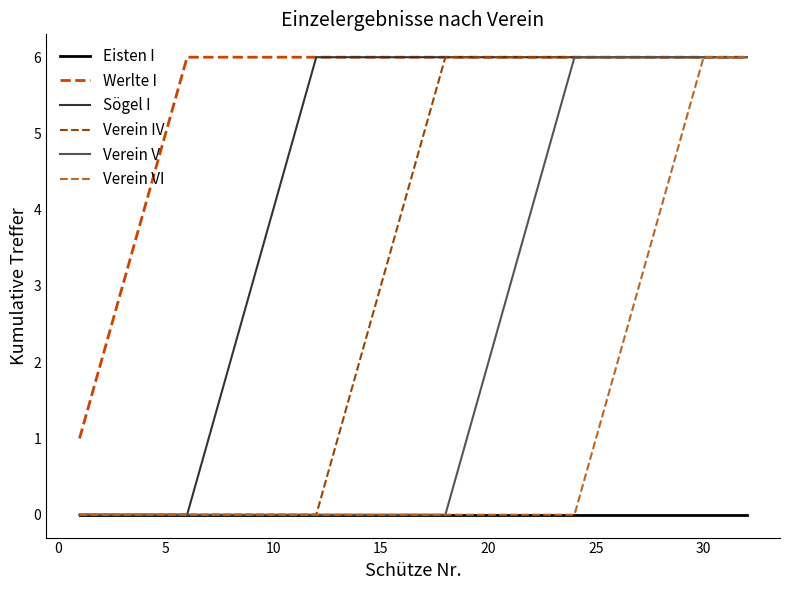

List the series in order of their overall mean, lowest first.

Eisten I, Verein VI, Verein V, Verein IV, Sögel I, Werlte I